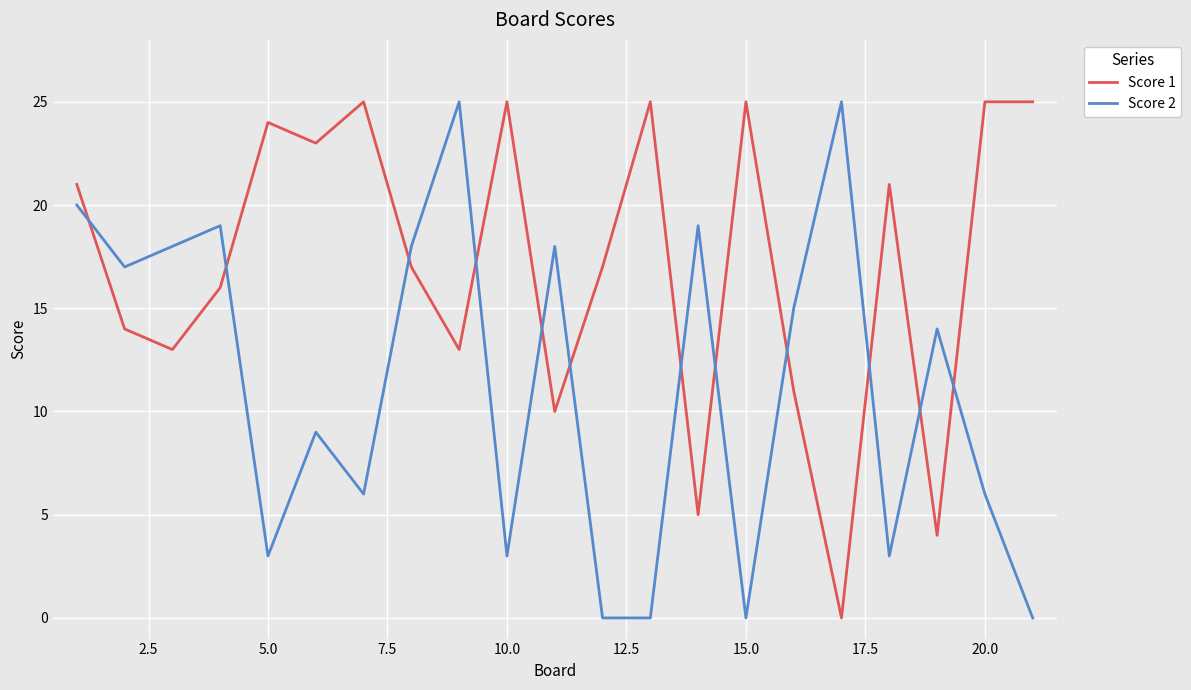

What are all the series names shown in the legend?

Score 1, Score 2